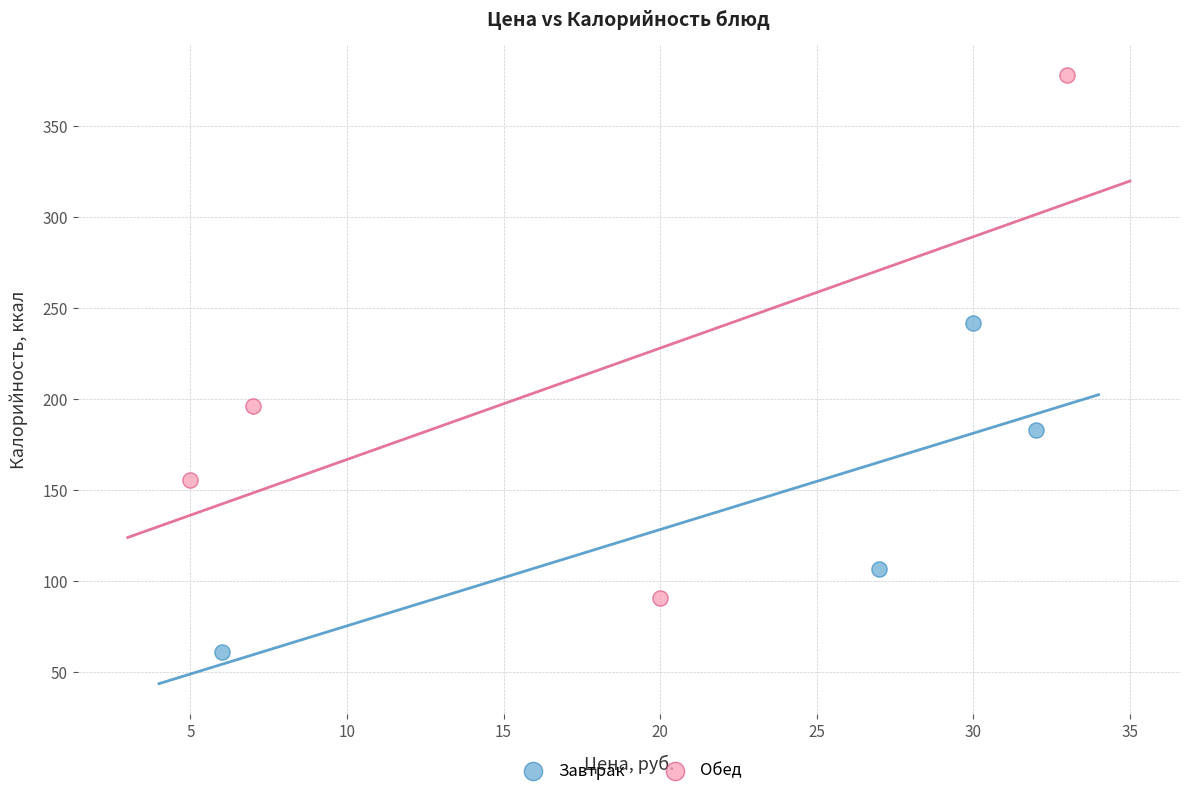

Which series has the widest spread of Y values?

Обед